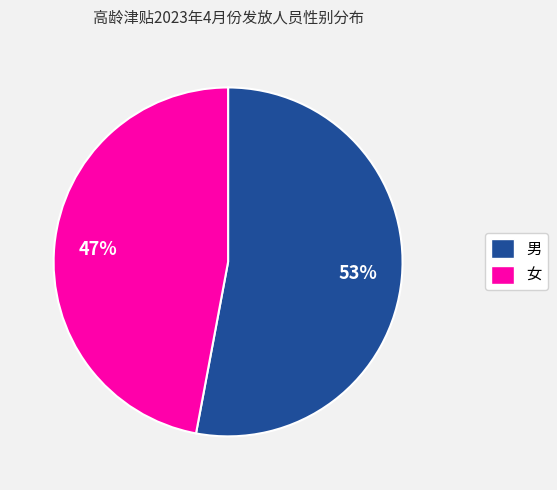

How many slices are in this pie chart?

2